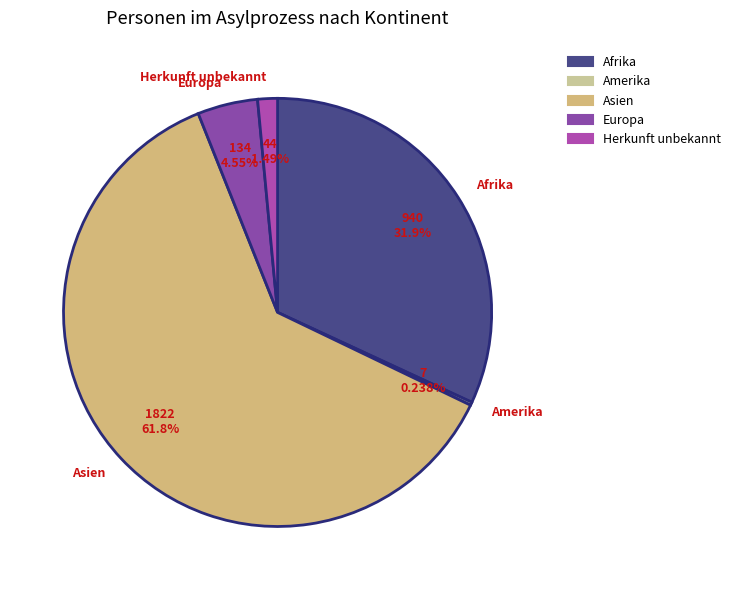

Which has a higher value, Herkunft unbekannt or Asien?

Asien